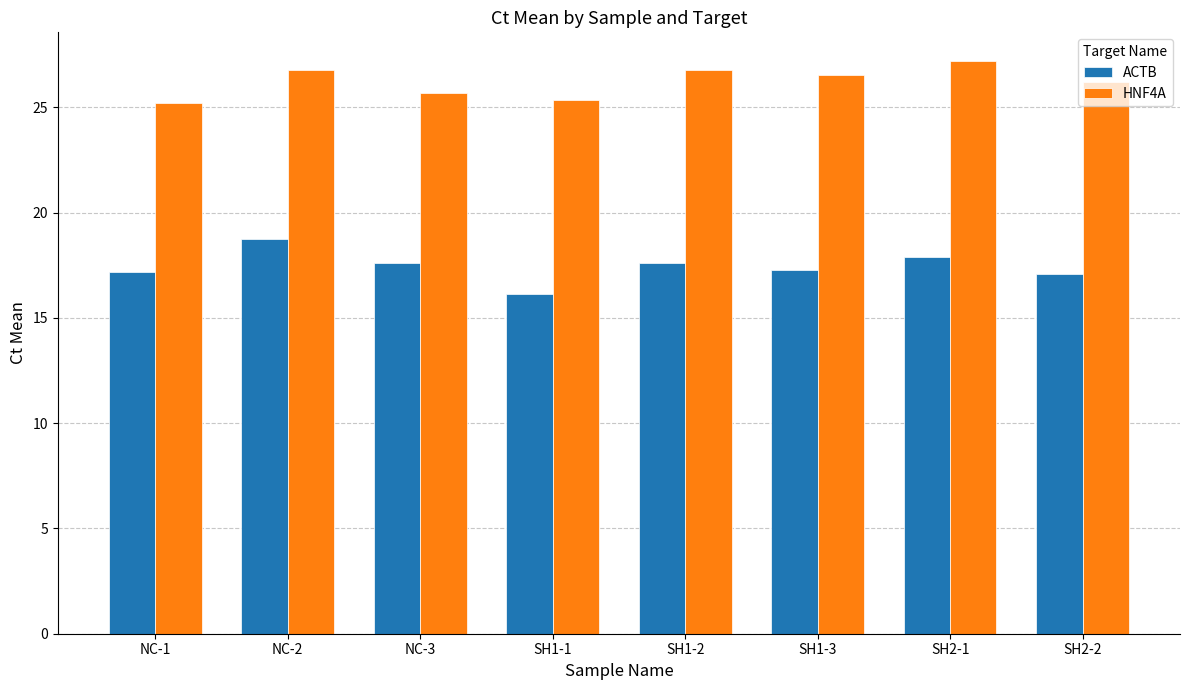

What is the minimum value for HNF4A?

25.2